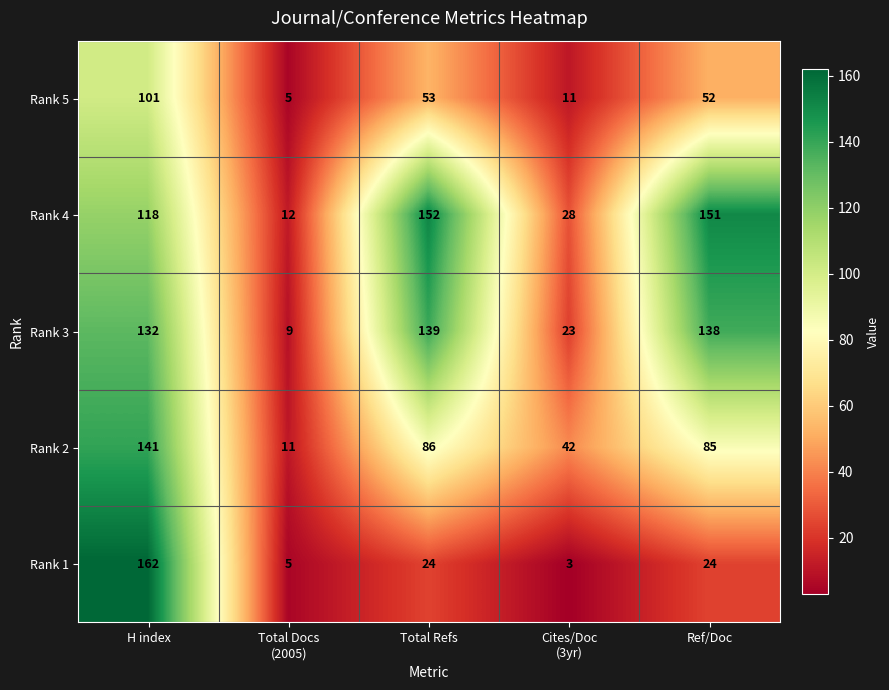

Rank the series by their maximum value, from highest to lowest.

Rank 1, Rank 4, Rank 2, Rank 3, Rank 5